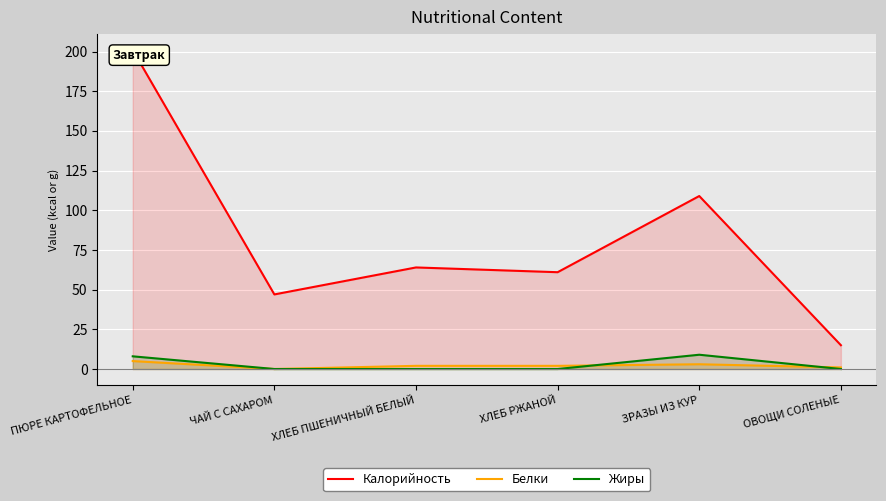

Between which two adjacent categories do Жиры and Белки first intersect?

ХЛЕБ РЖАНОЙ and ЗРАЗЫ ИЗ КУР